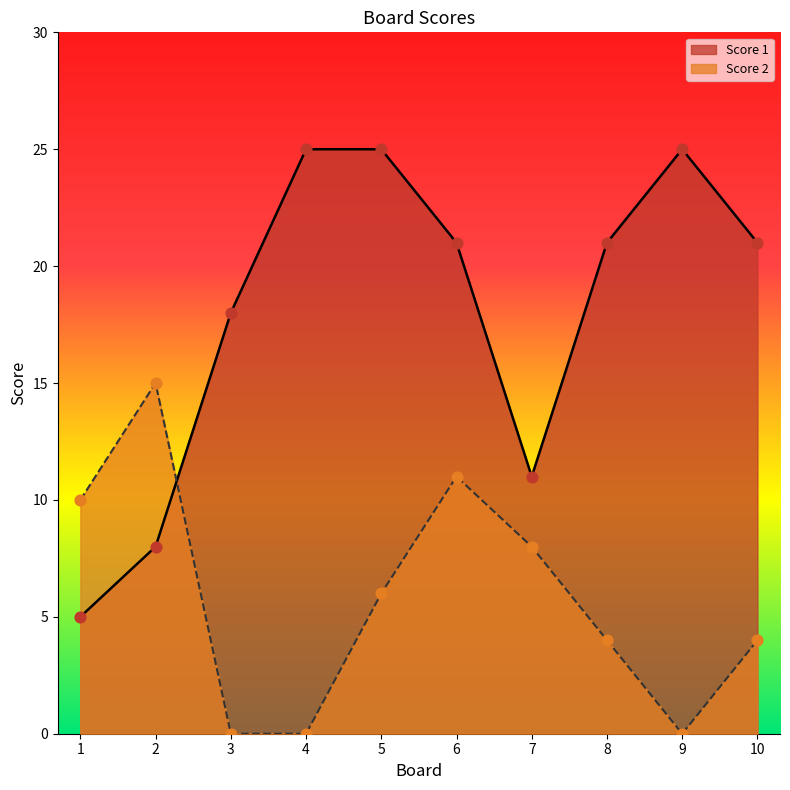

Which series has the largest total across all categories?

Score 1